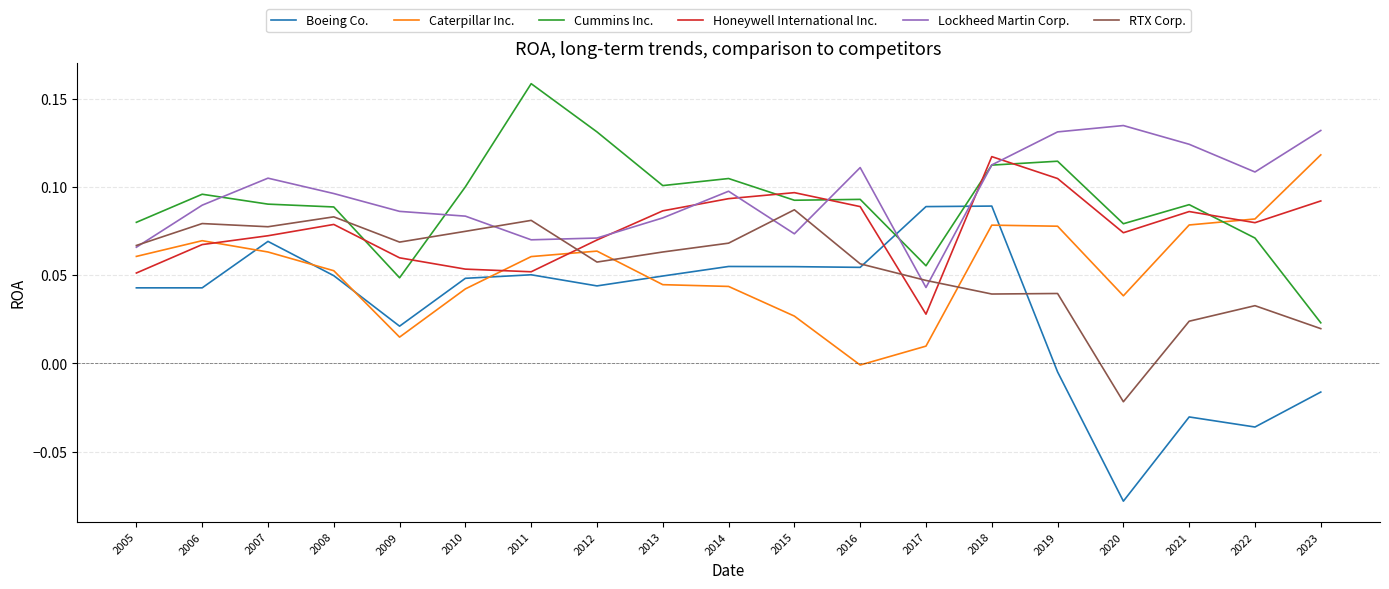

How many positive values does the RTX Corp. series have?

18